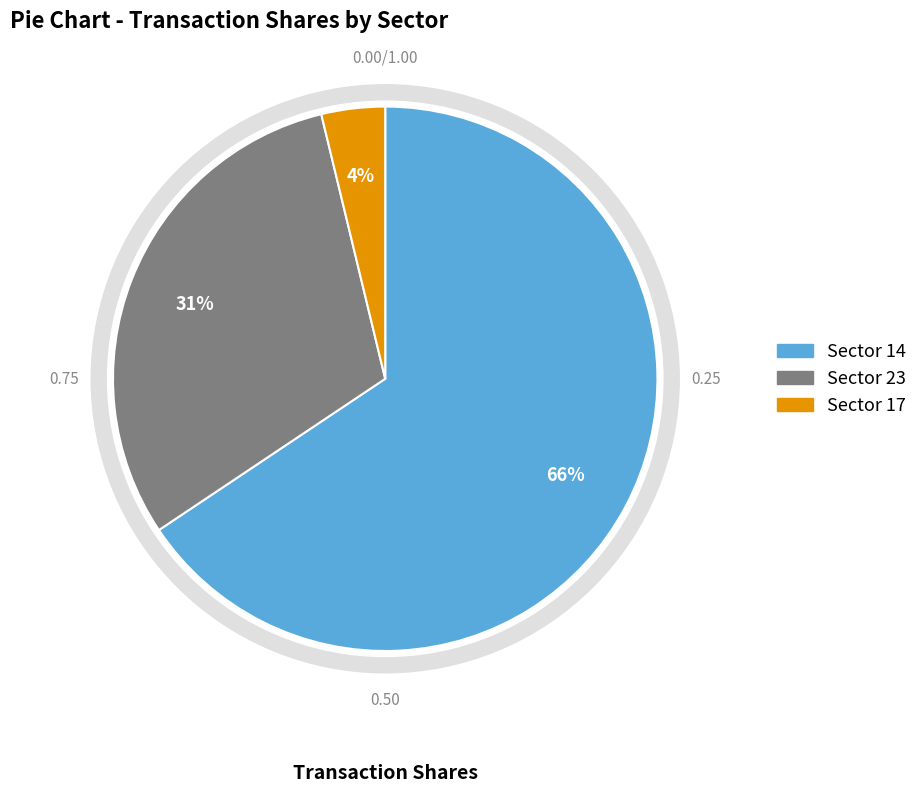

Is the sum of 23 and 17 greater than half?

No